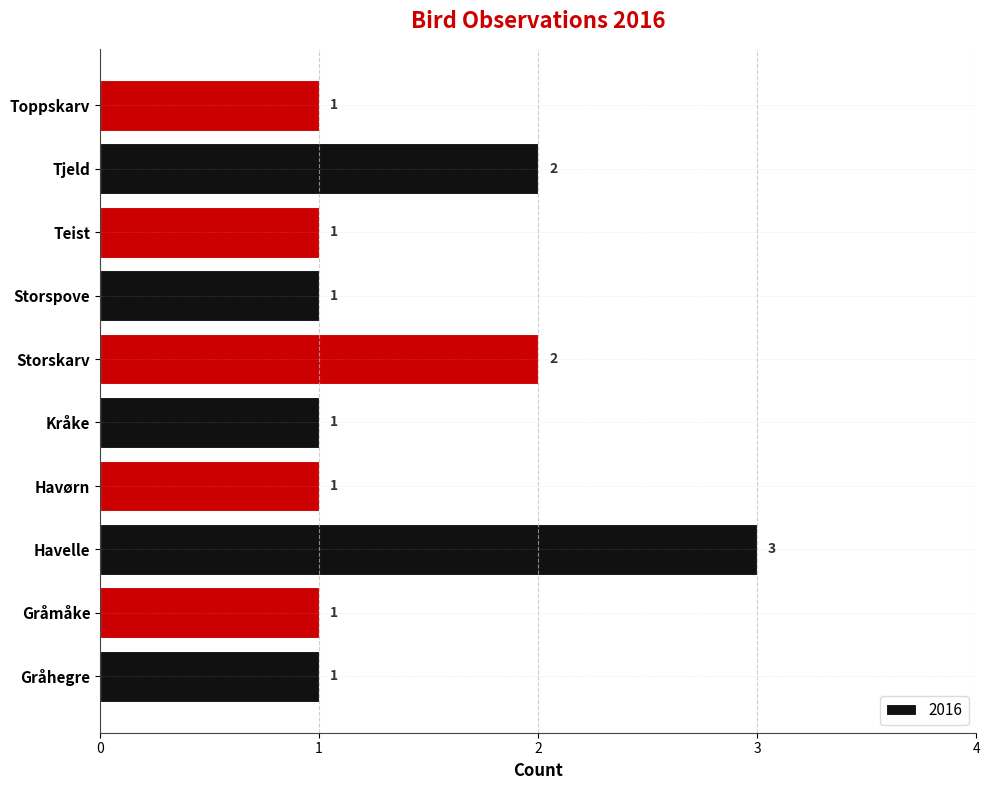

Which category has the highest value across all series?

Havelle